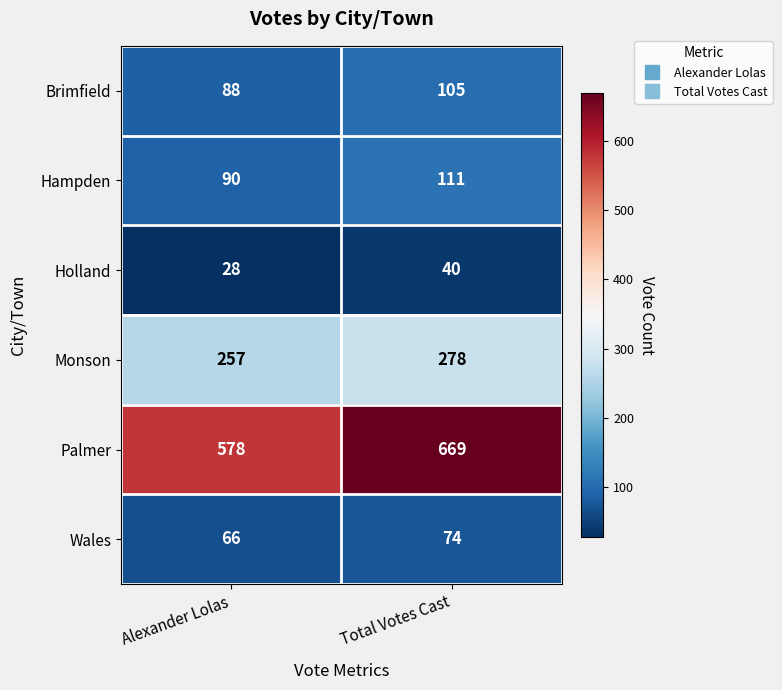

Rank the series at Total Votes Cast from lowest to highest value.

Holland, Wales, Brimfield, Hampden, Monson, Palmer